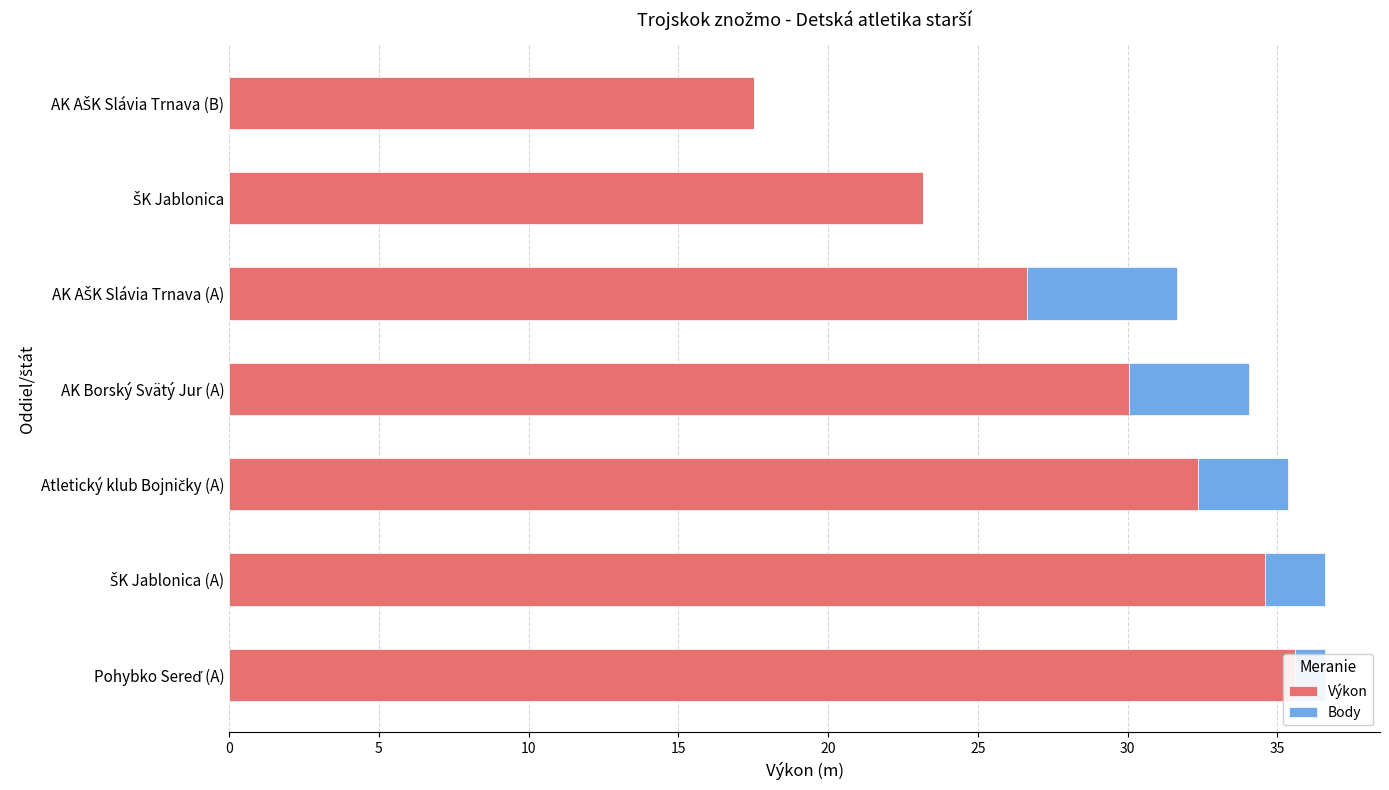

What is the sum of all Výkon values?

199.9